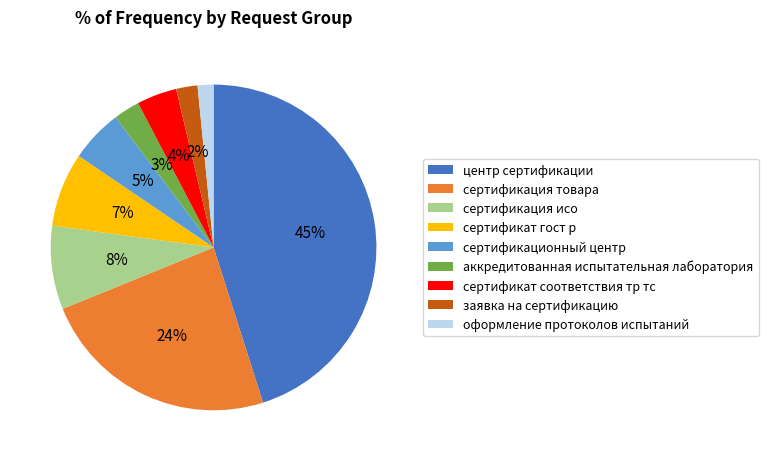

Which slice is the largest?

центр сертификации